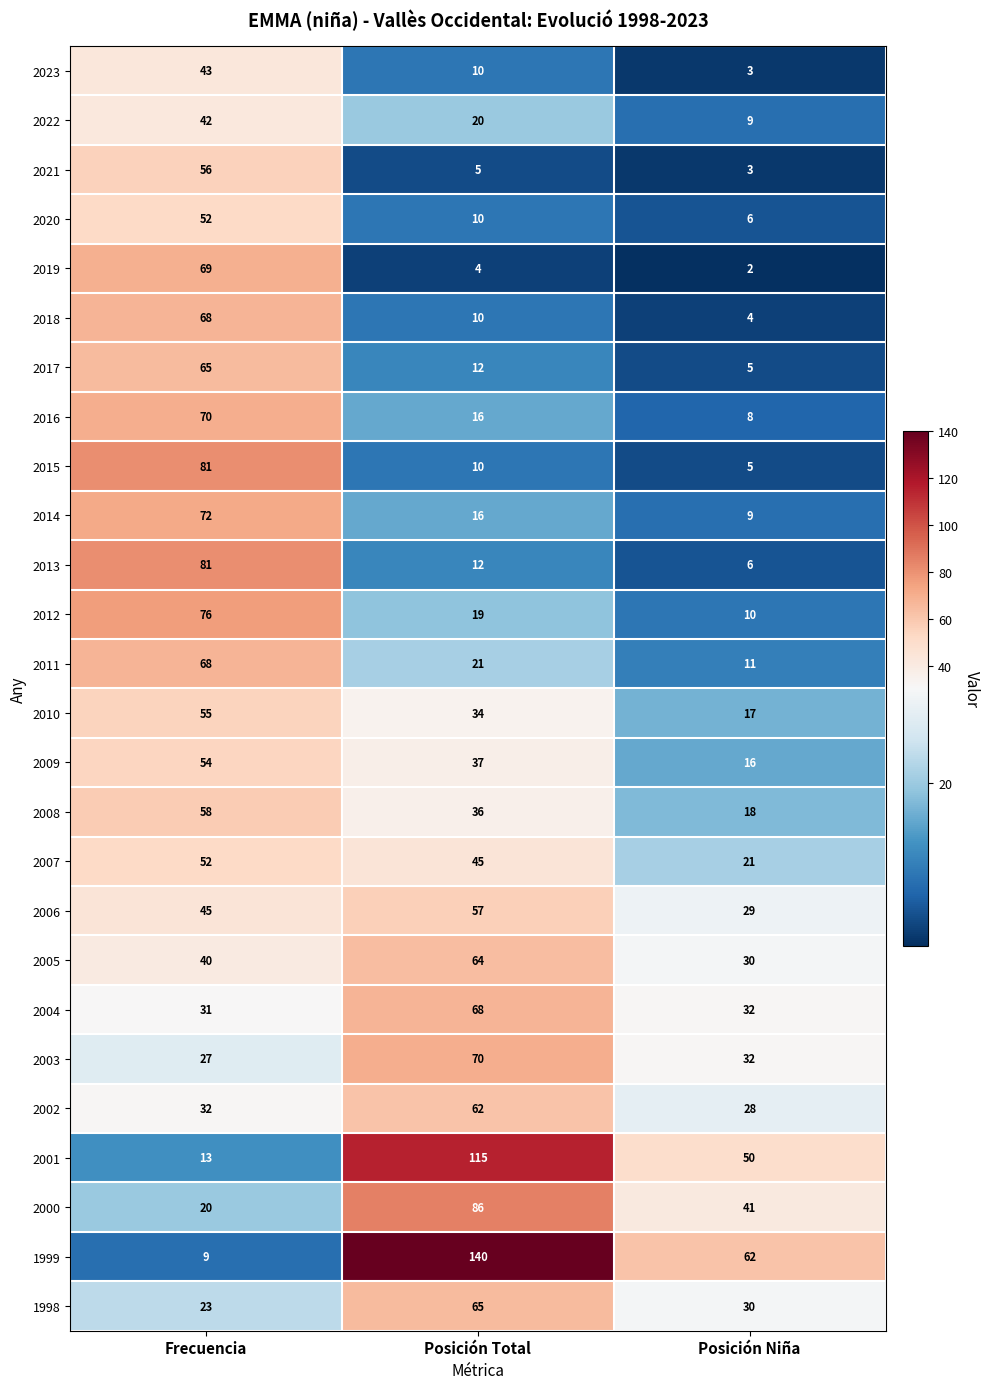

What is the difference between the 2014 values at Frecuencia and Posición Niña?

63